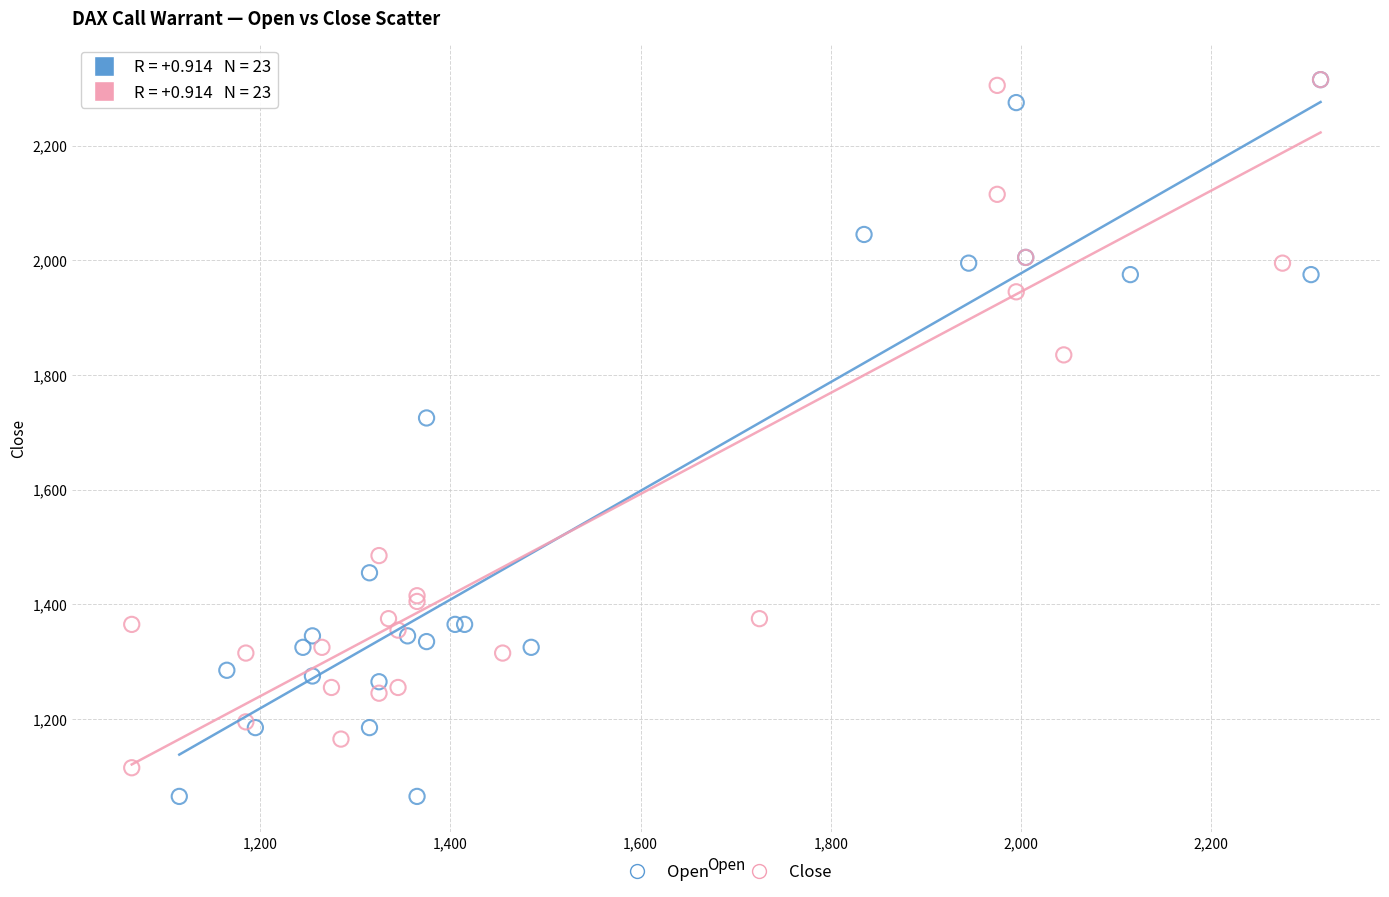

Which series has the largest Y range (max minus min)?

Open